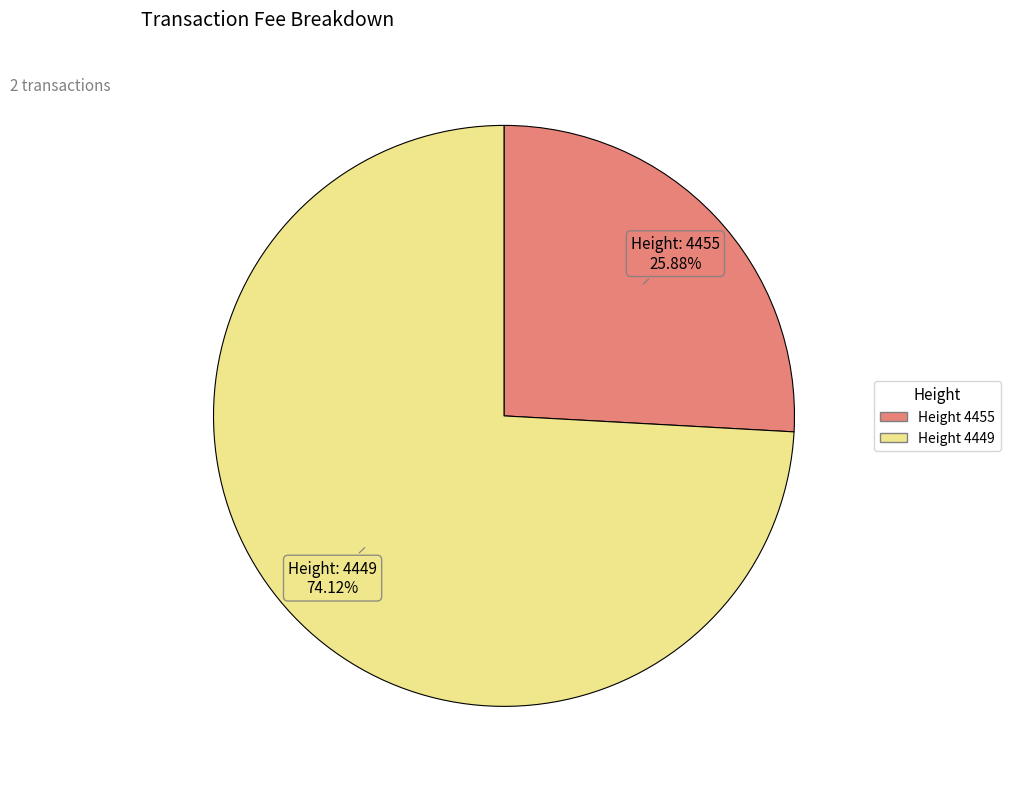

Is there any slice that represents more than half of the pie?

Yes